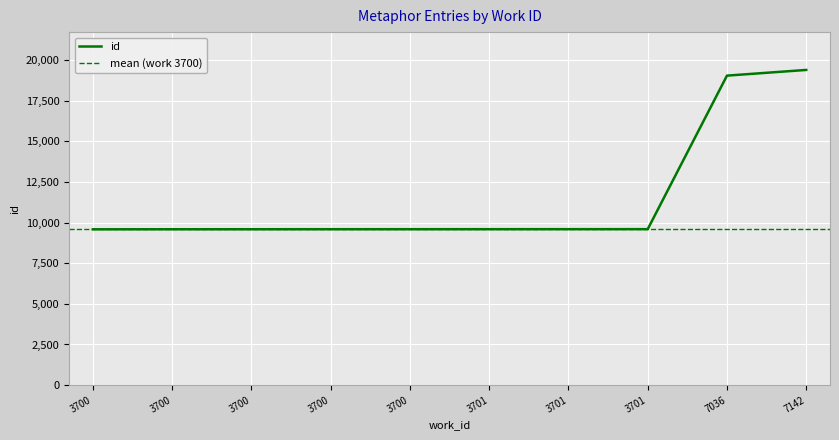

Between 7036 and 7142, which is larger?

7142